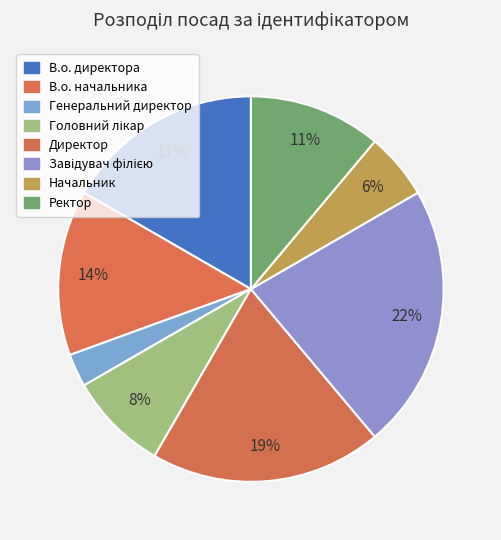

Count the number of slices in the pie.

8